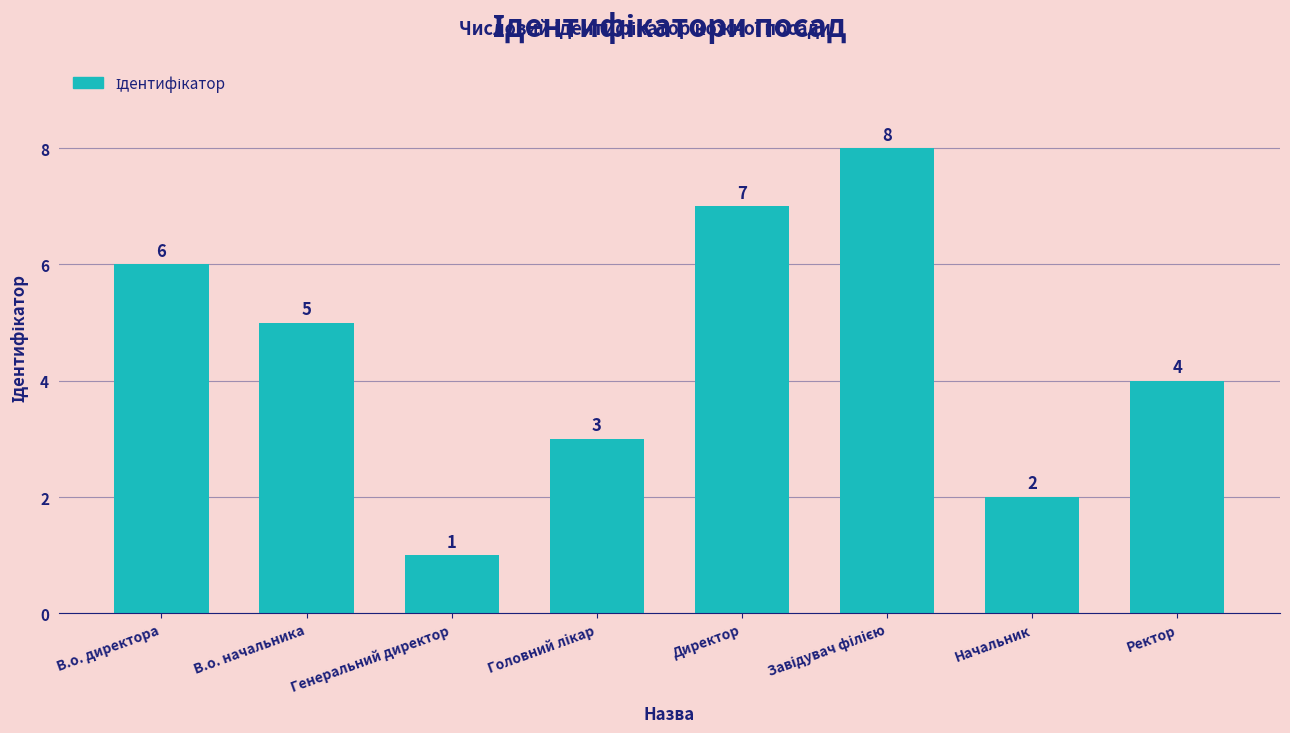

Which has a higher value, В.о. директора or Начальник?

В.о. директора